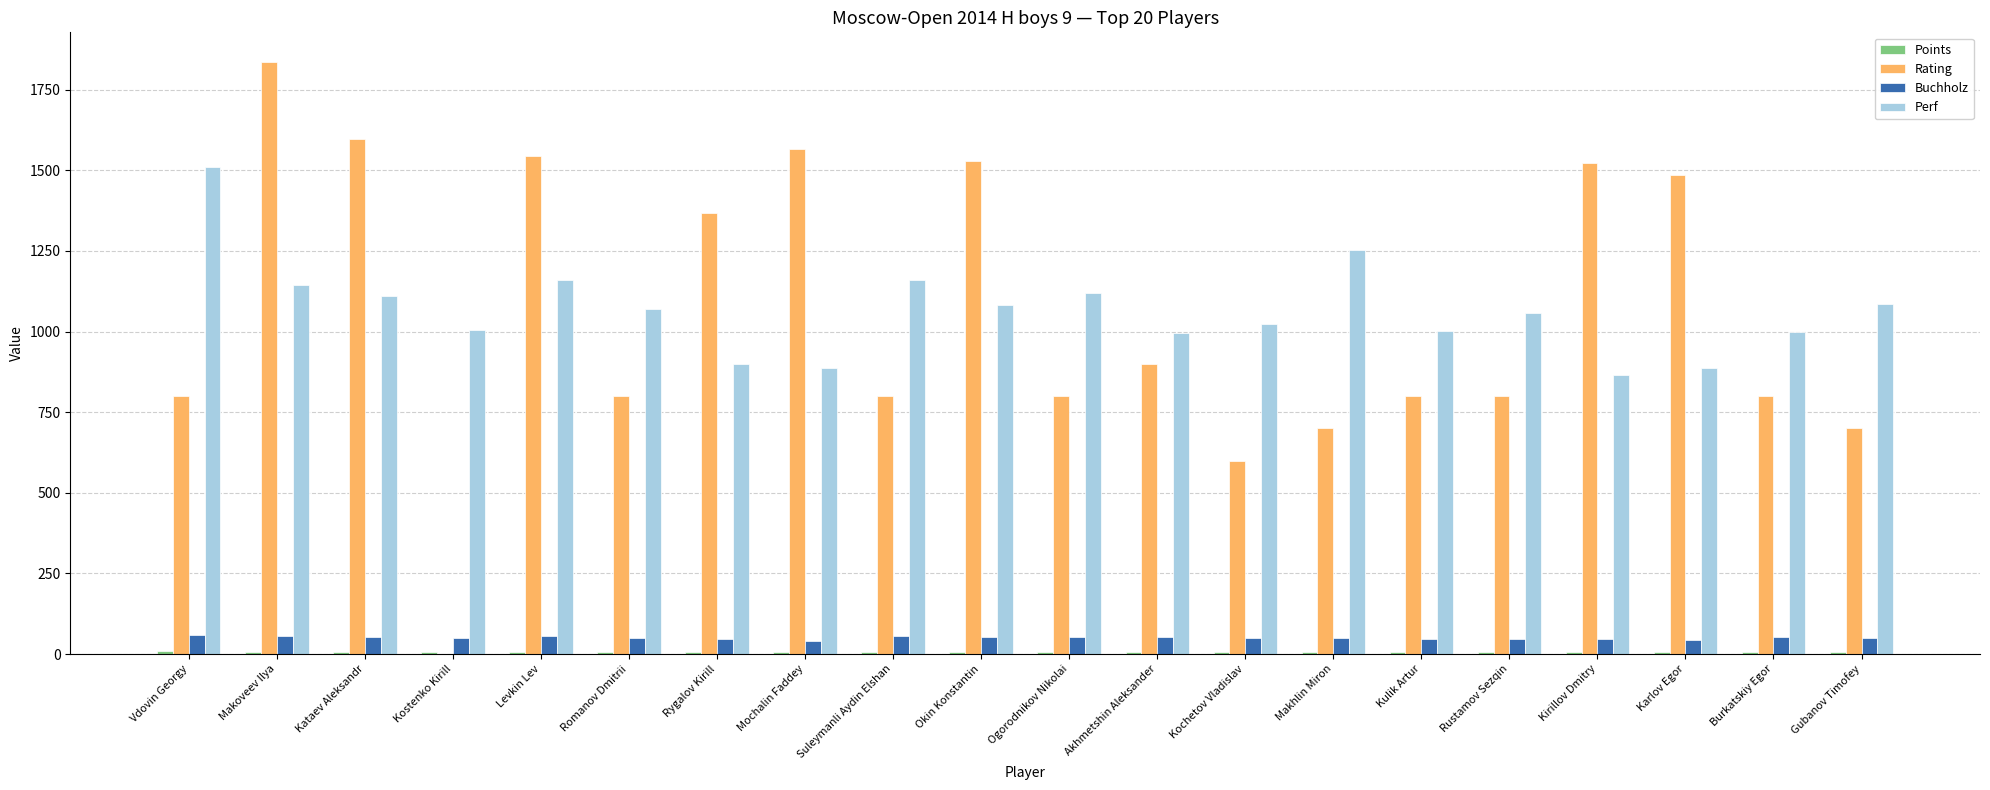

Is the value of Buchholz at Vdovin Georgy greater than the value of Perf at Ogorodnikov Nikolai?

No